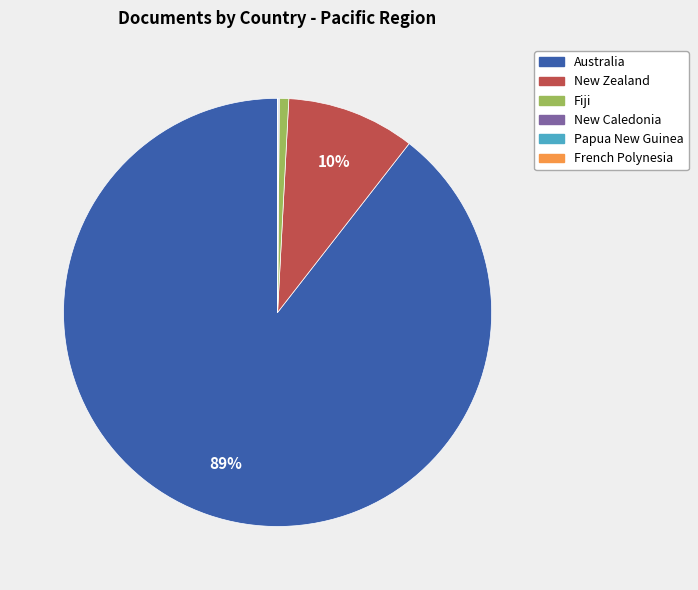

Which category has the biggest portion of the pie?

Australia